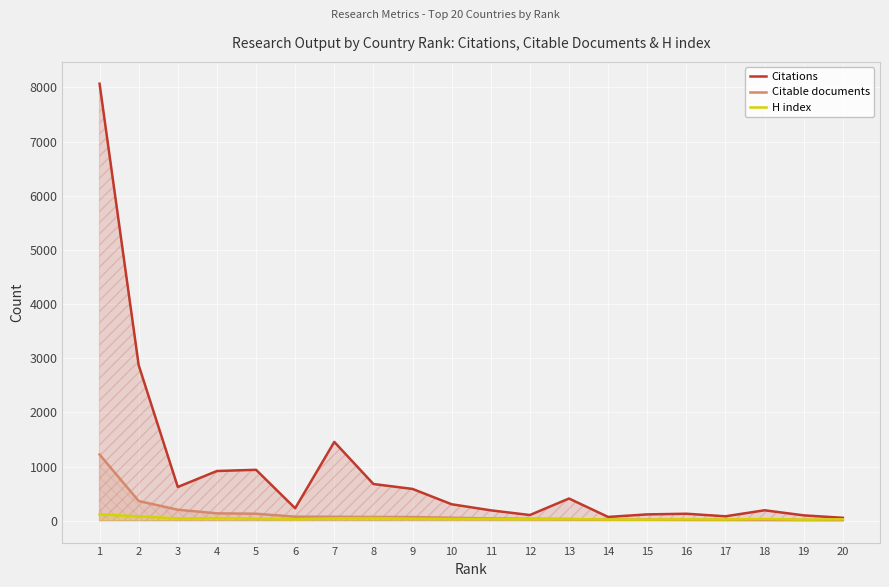

What is the difference between the highest and lowest values at 16?

112